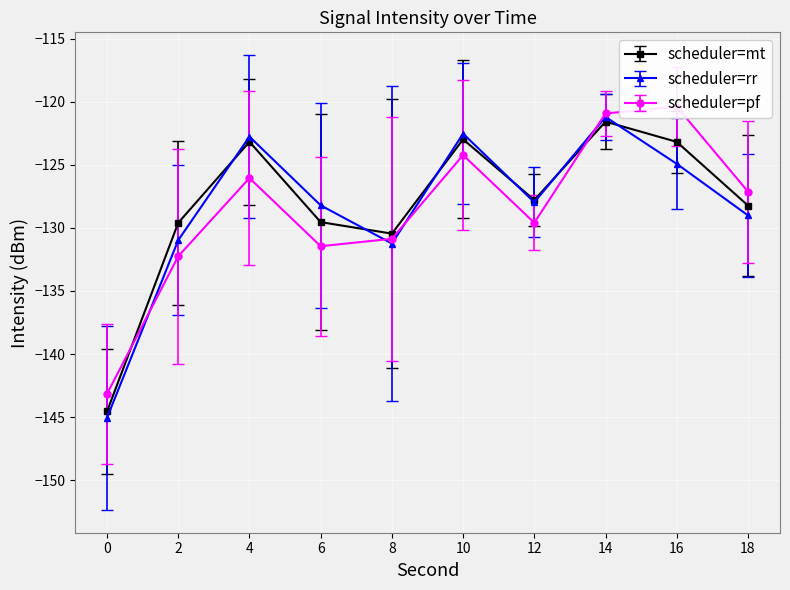

Is it true that scheduler=rr equals -65.1 at 16?

False